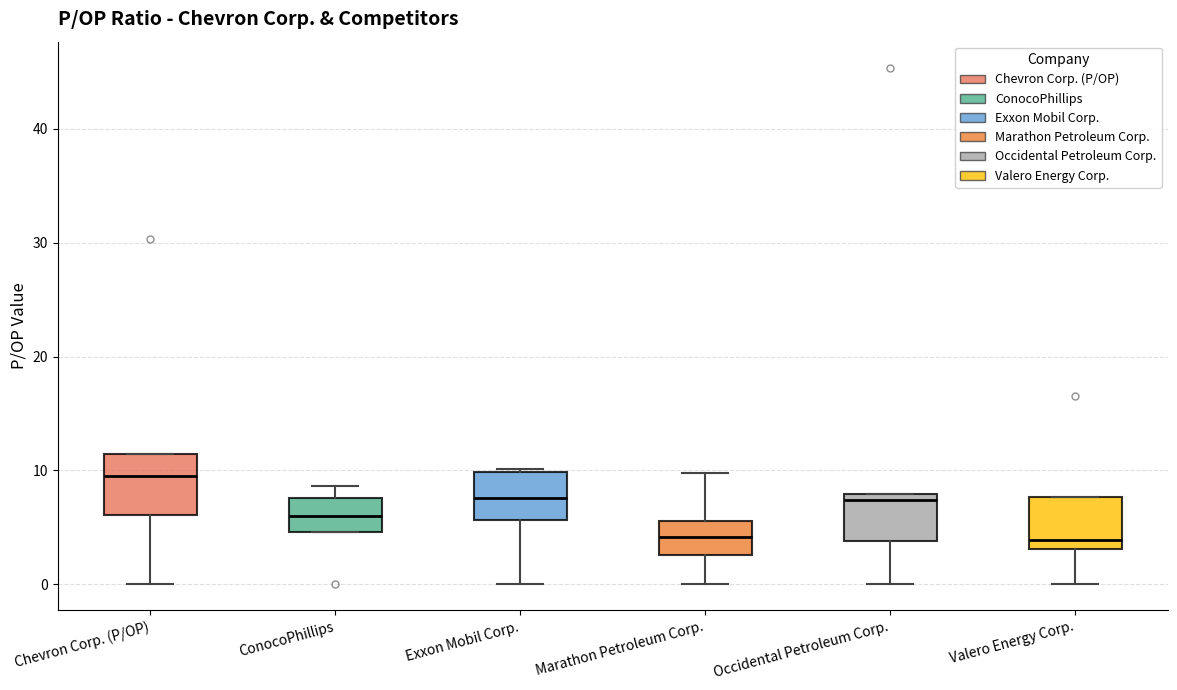

Reading left to right, transcribe this box plot: for each box, give where its median line is, the range the box spans, and where its two whiskers end, as read against the y-axis. The values are not printed on the chart, so give them approximately, as read against the axis.

Chevron Corp. (P/OP): median 9, box 6 to 11, whiskers 0 to 11
ConocoPhillips: median 6, box 5 to 8, whiskers 5 to 9
Exxon Mobil Corp.: median 8, box 6 to 10, whiskers 0 to 10
Marathon Petroleum Corp.: median 4, box 3 to 6, whiskers 0 to 10
Occidental Petroleum Corp.: median 7, box 4 to 8, whiskers 0 to 8
Valero Energy Corp.: median 4, box 3 to 8, whiskers 0 to 8